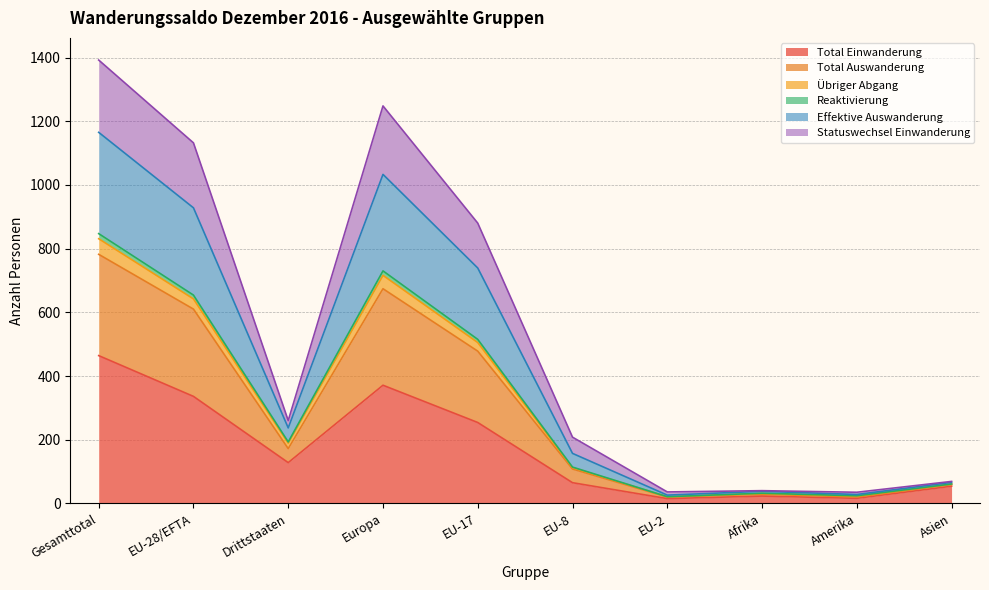

Where is the first local maximum for Übriger Abgang?

Europa